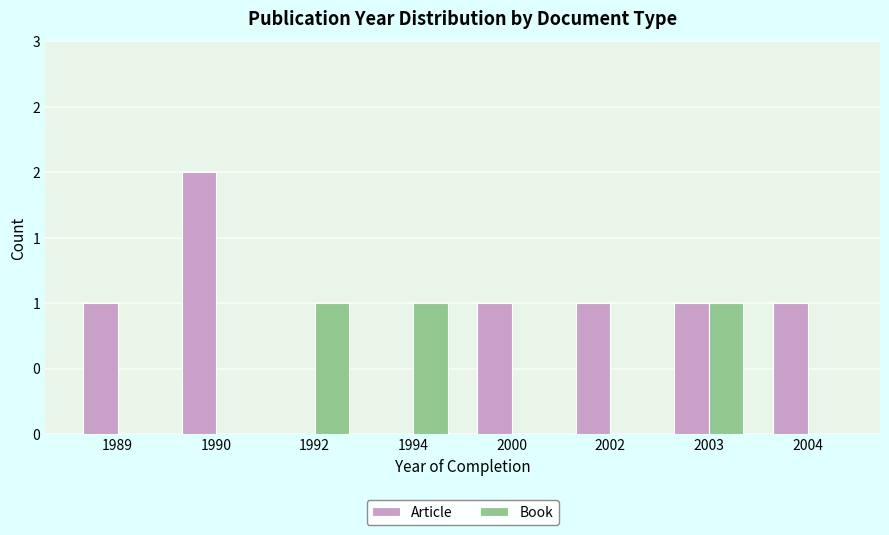

The value of Article at 2004 is 1. True or false?

True